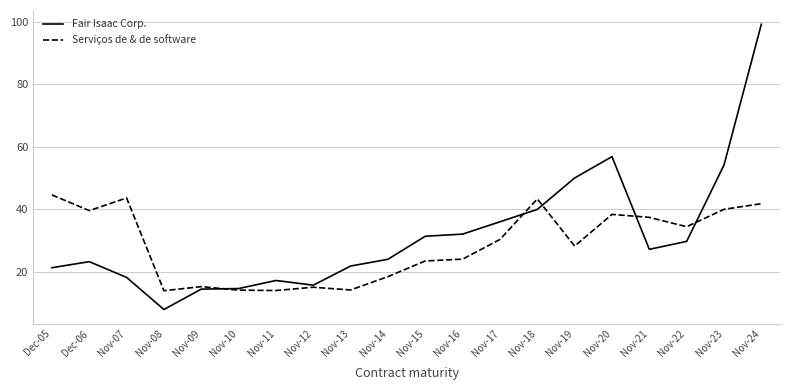

The value of Serviços de & de software at Nov-12 is 15.0. True or false?

True